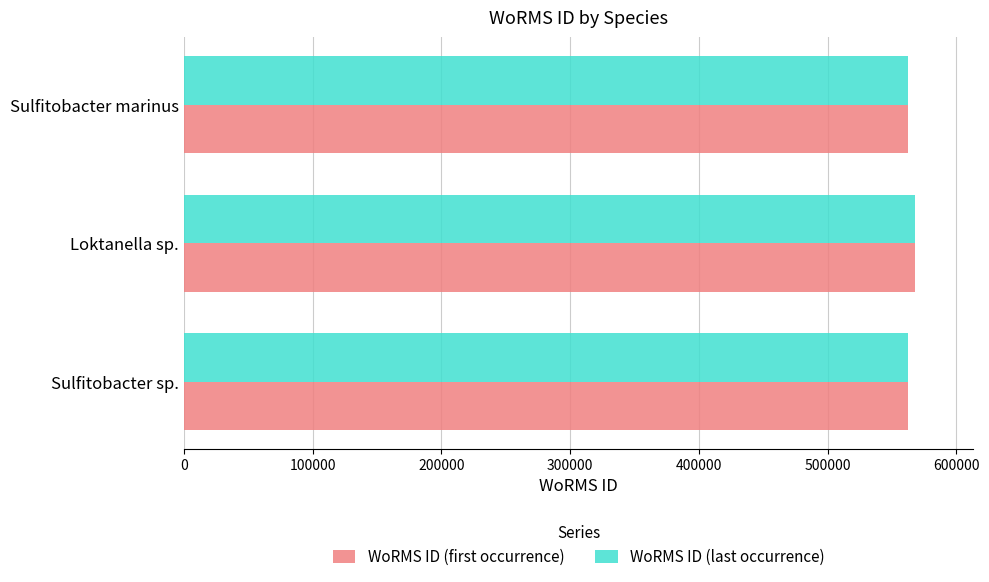

What is the minimum value for WoRMS ID (first occurrence)?

562097